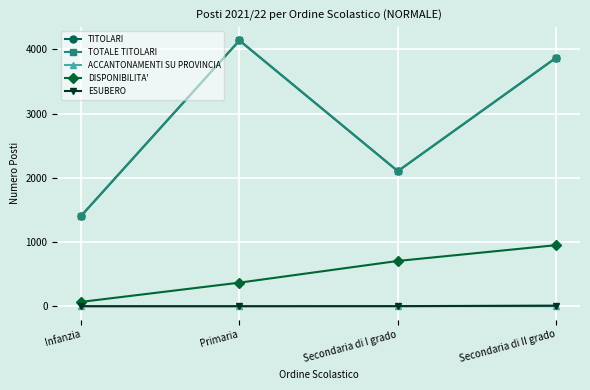

True or false: ESUBERO and DISPONIBILITA' intersect in this chart.

False